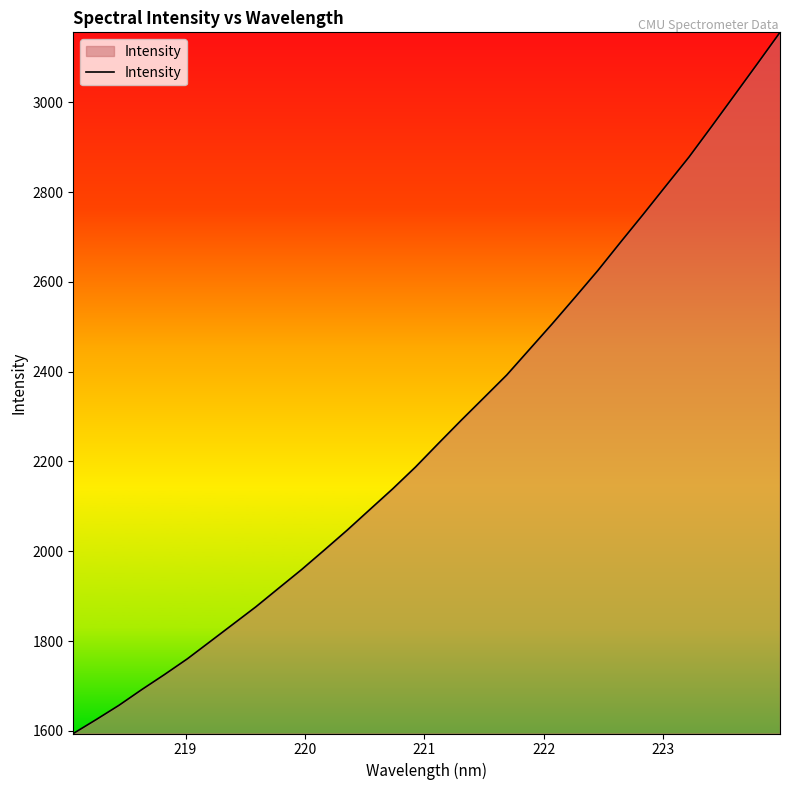

What is the greatest value displayed?

3156.2